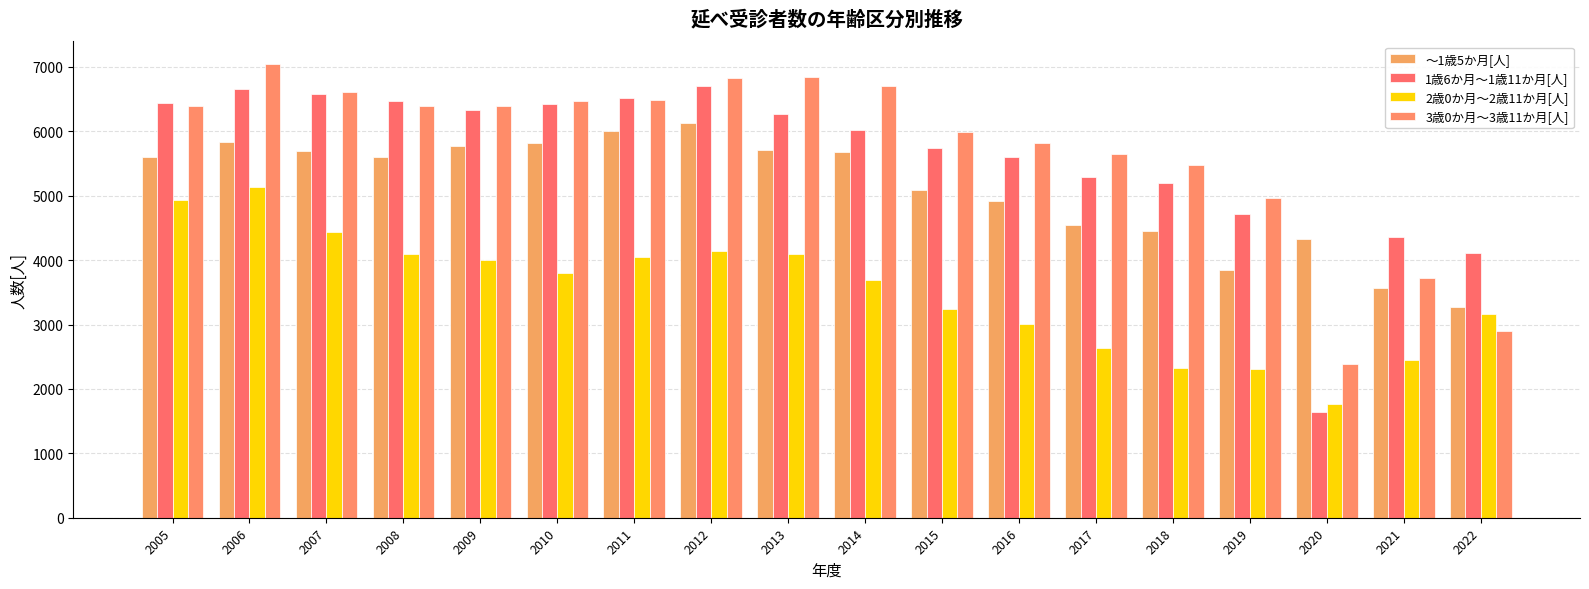

Which category has the highest value in the 1歳6か月～1歳11か月[人] series?

2012